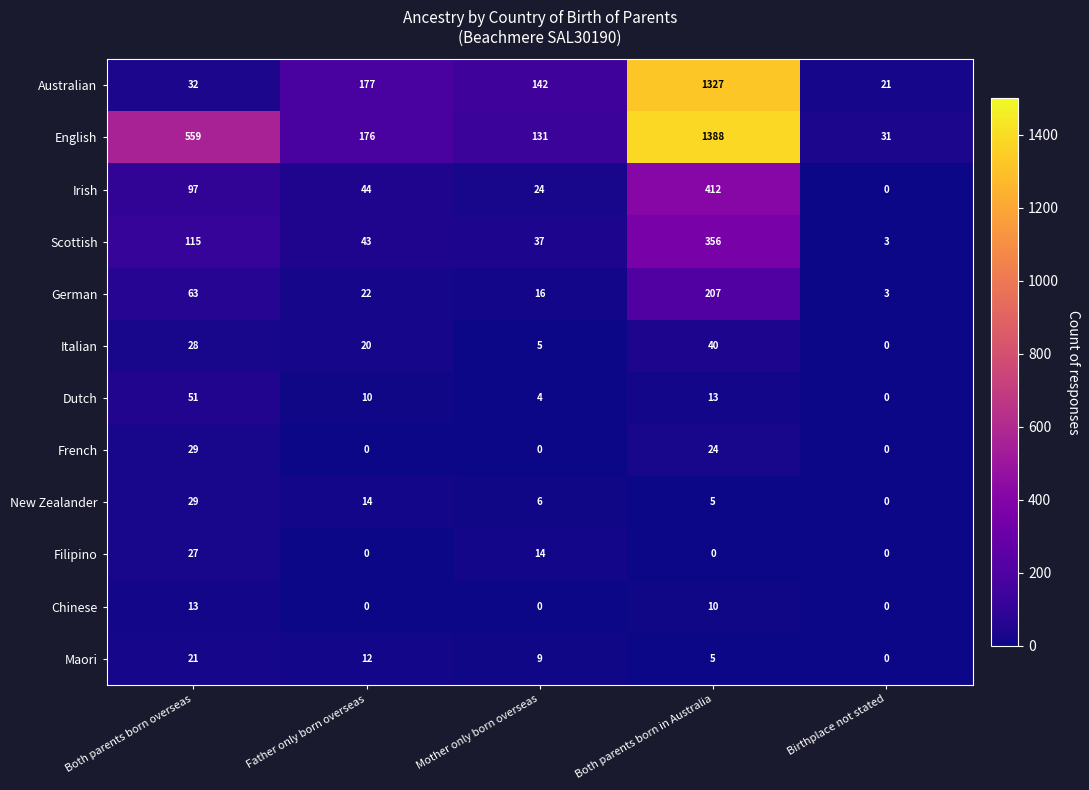

What is the total value across all series at Father only born overseas?

518